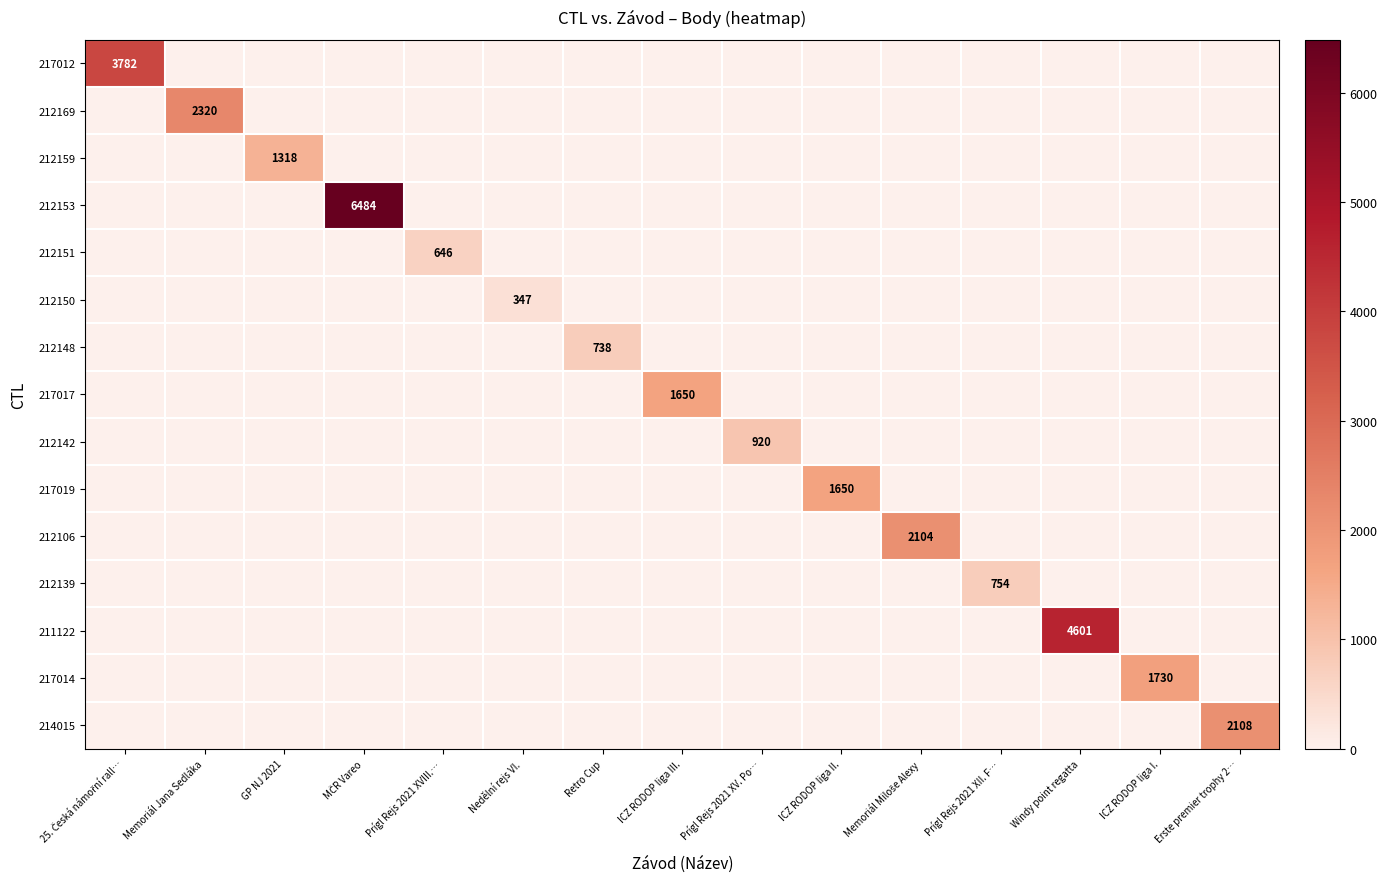

List the labels in order of 212151 value, smallest first.

25. Česká námořní rall…, Memoriál Jana Sedláka, GP NJ 2021, MČR Vareo, Nedělní rejs VI., Retro Cup, ICZ RODOP liga III., Prígl Rejs 2021 XV. Po…, ICZ RODOP liga II., Memoriál Miloše Alexy, Prígl Rejs 2021 XII. F…, Windy point regatta, ICZ RODOP liga I., Erste premier trophy 2…, Prígl Rejs 2021 XVIII.…